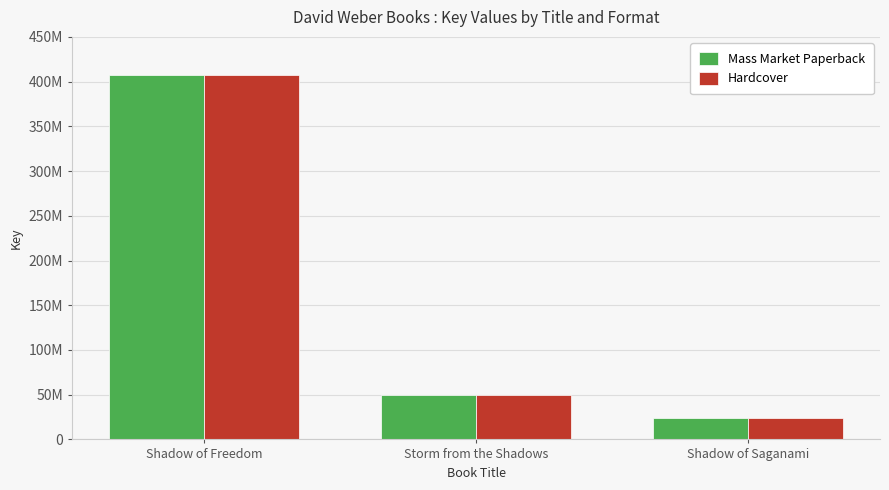

Does the chart contain any negative values?

No